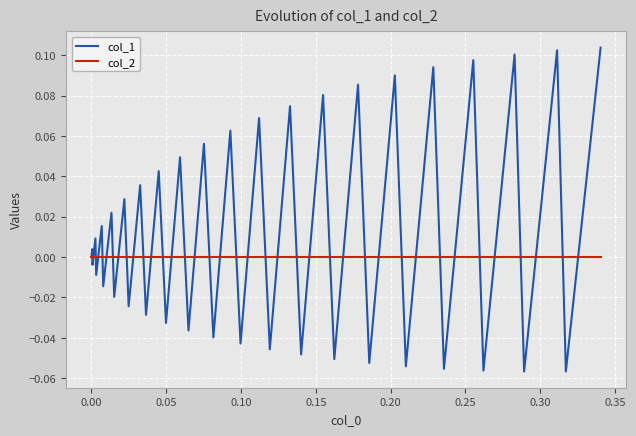

List the series in order of their overall mean, lowest first.

col_2, col_1